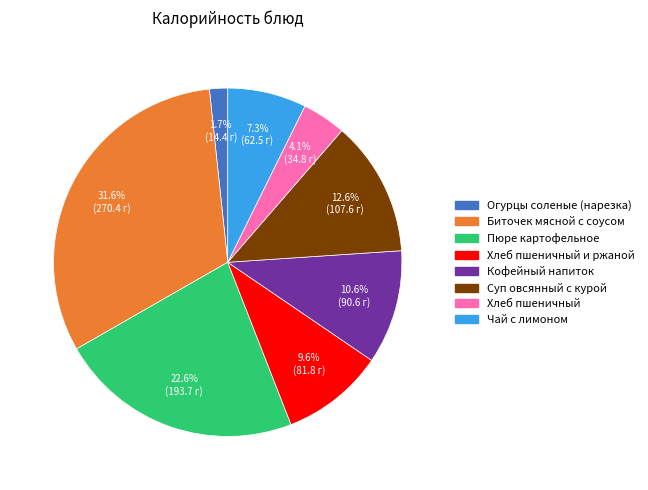

Count the number of slices in the pie.

8